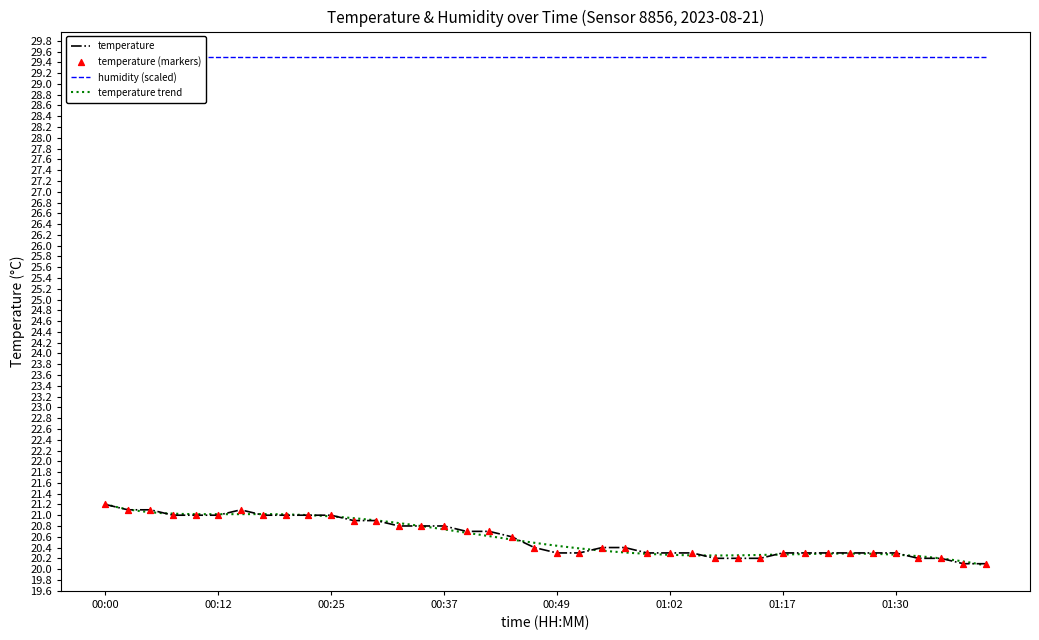

Which has a higher value, 01:35 or 01:09?

01:35